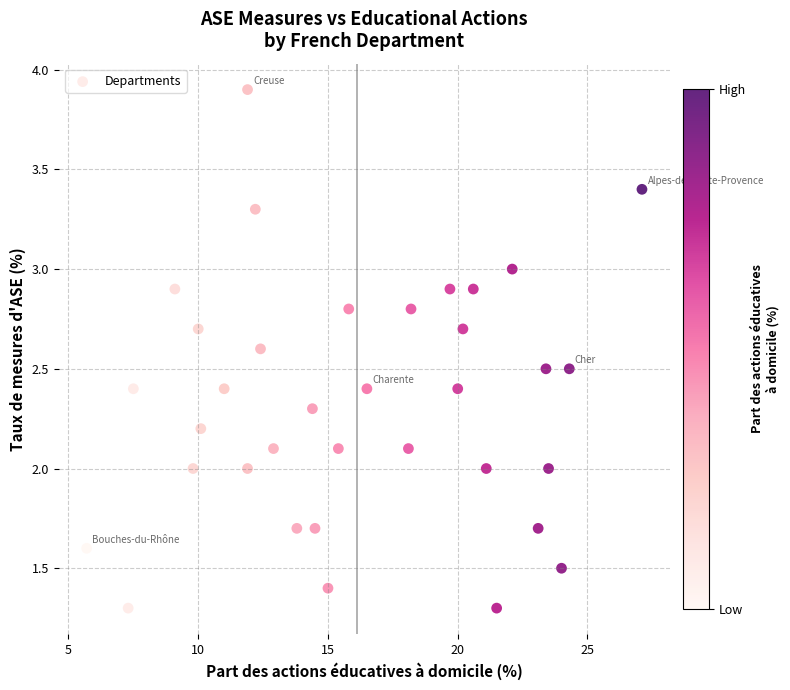

What is the range of Y values (max minus min)?

2.6